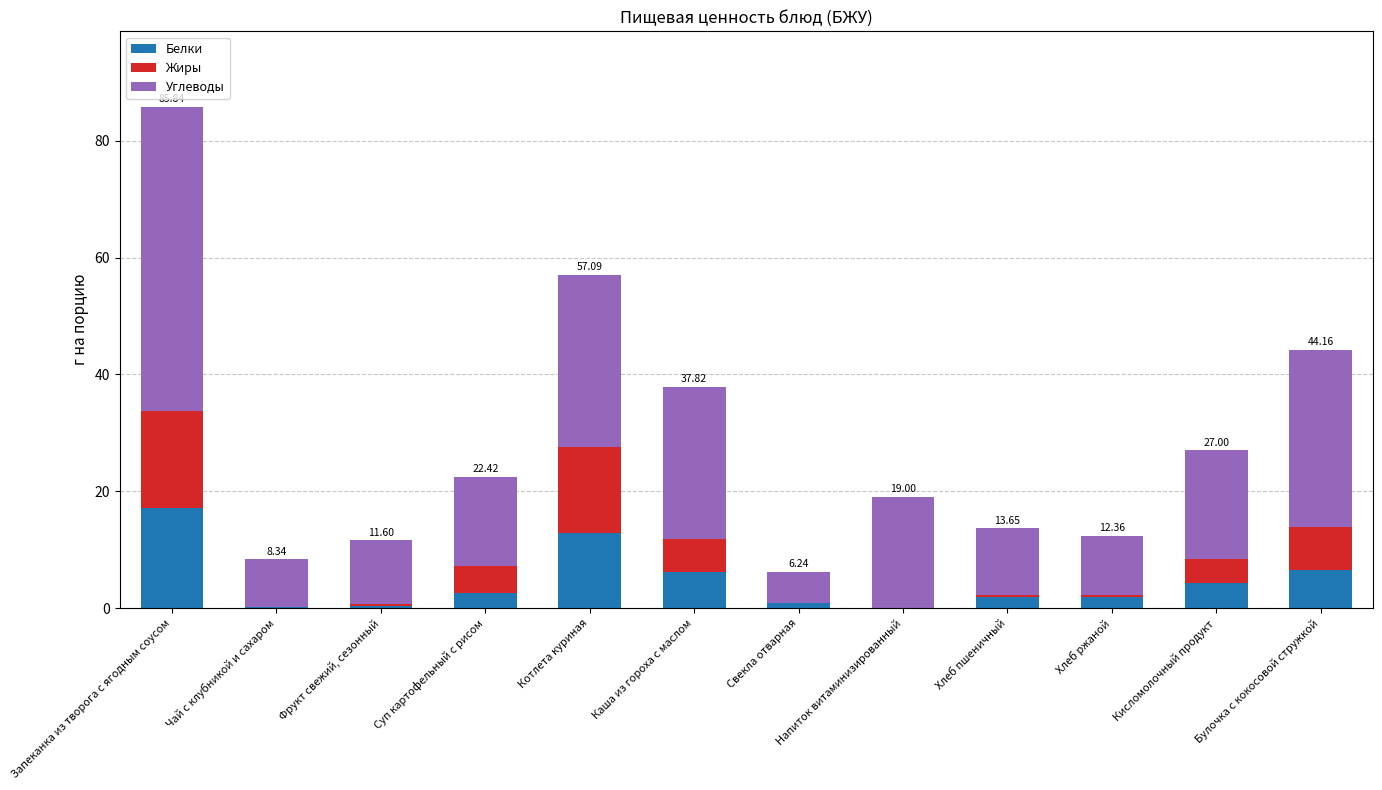

What is the total value across all series at Каша из гороха с маслом?

37.8